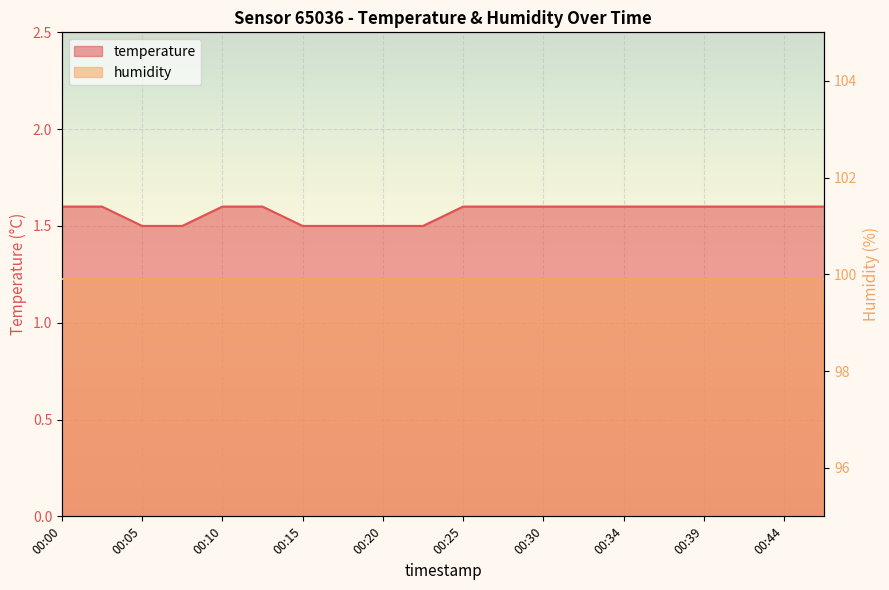

Reading left to right, transcribe all the data shown in this chart.

1.6	1.6	1.5	1.5	1.6	1.6	1.5	1.5	1.5	1.5	1.6	1.6	1.6	1.6	1.6	1.6	1.6	1.6	1.6	1.6